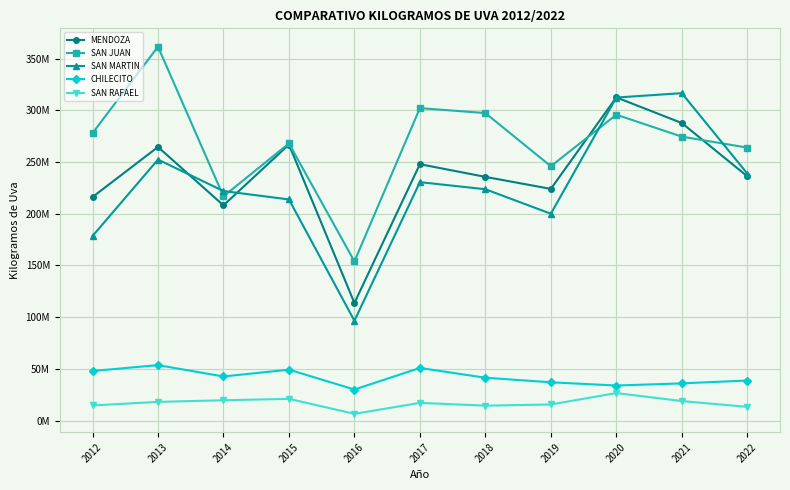

True or false: SAN RAFAEL and CHILECITO intersect in this chart.

False